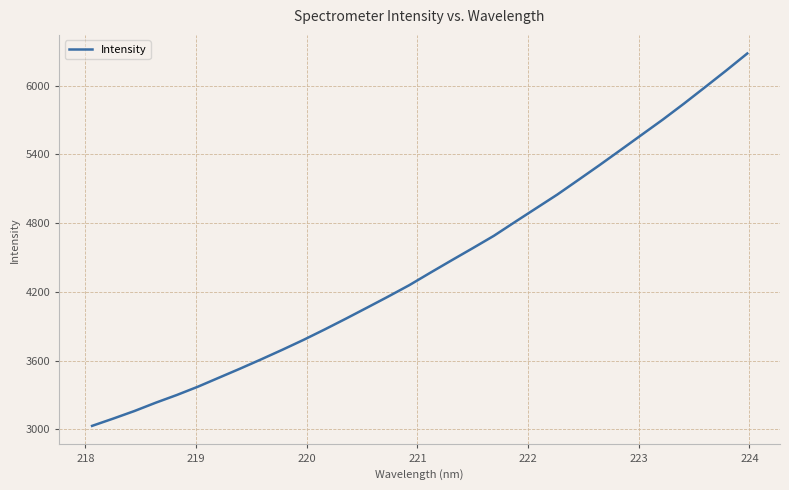

What is the average value?

4435.7